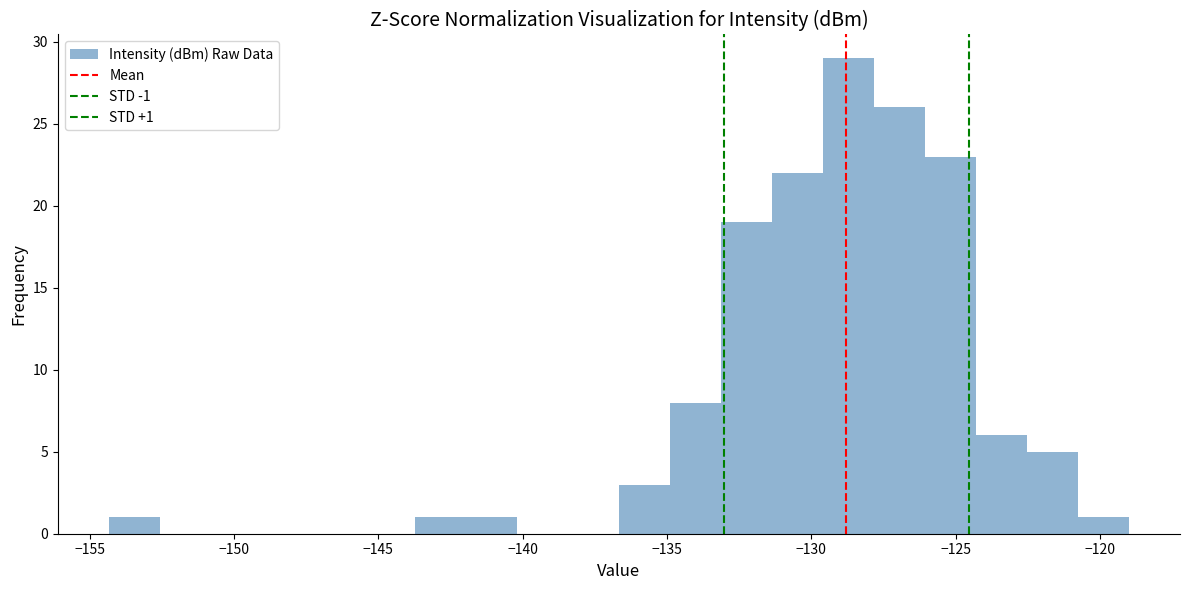

Read against the x-axis, roughly where is the centre of the tallest bar?

-128.5